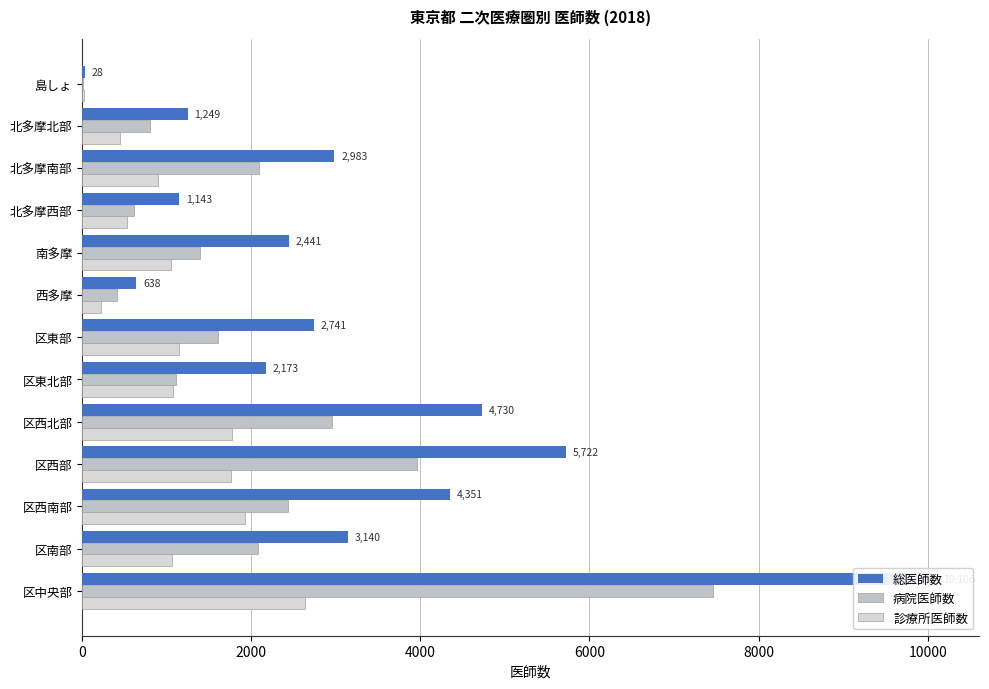

Count the number of data series in this chart.

3